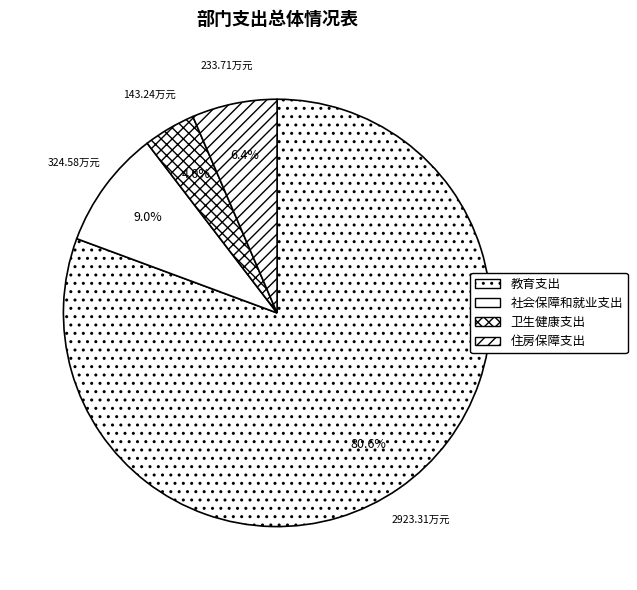

To the nearest percent, what is the combined percentage of 卫生健康支出 and 教育支出?

85%